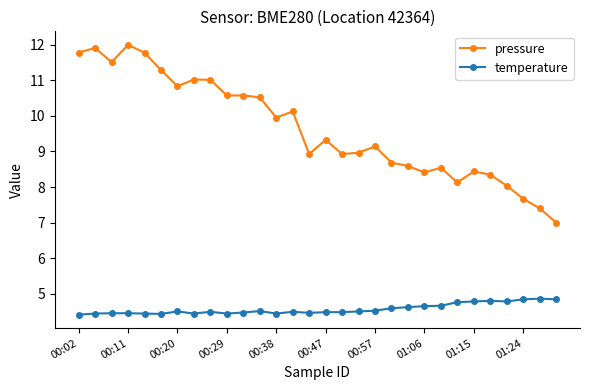

Which series has the largest total across all categories?

pressure